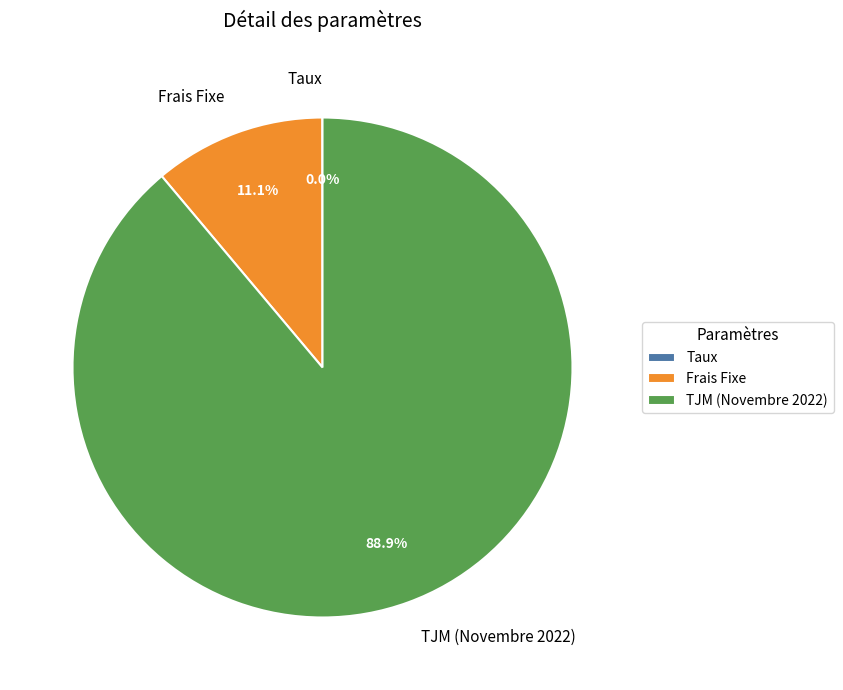

To the nearest percent, what is the difference between the largest and smallest slice percentages?

89%